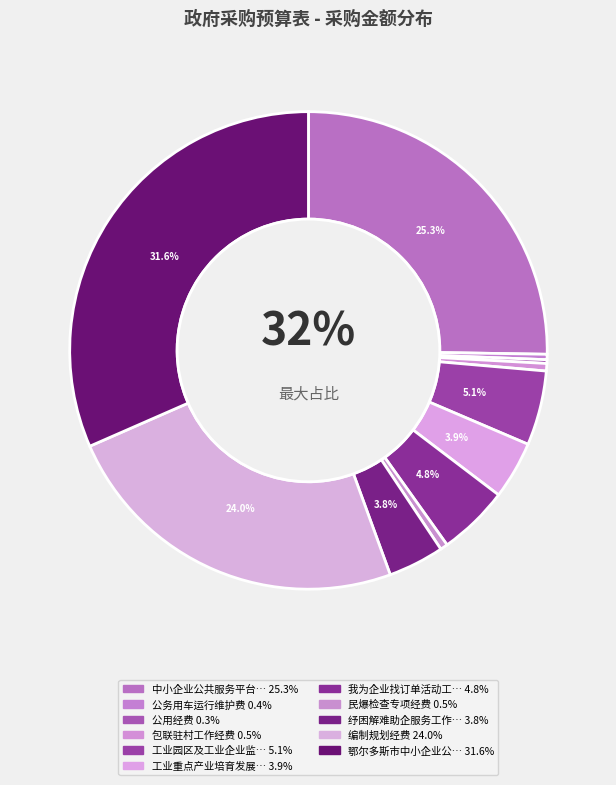

What is the change in value from 工业园区及工业企业监管经费 to 鄂尔多斯市中小企业公共服务平台运营维护服务项目经费?

+1050000